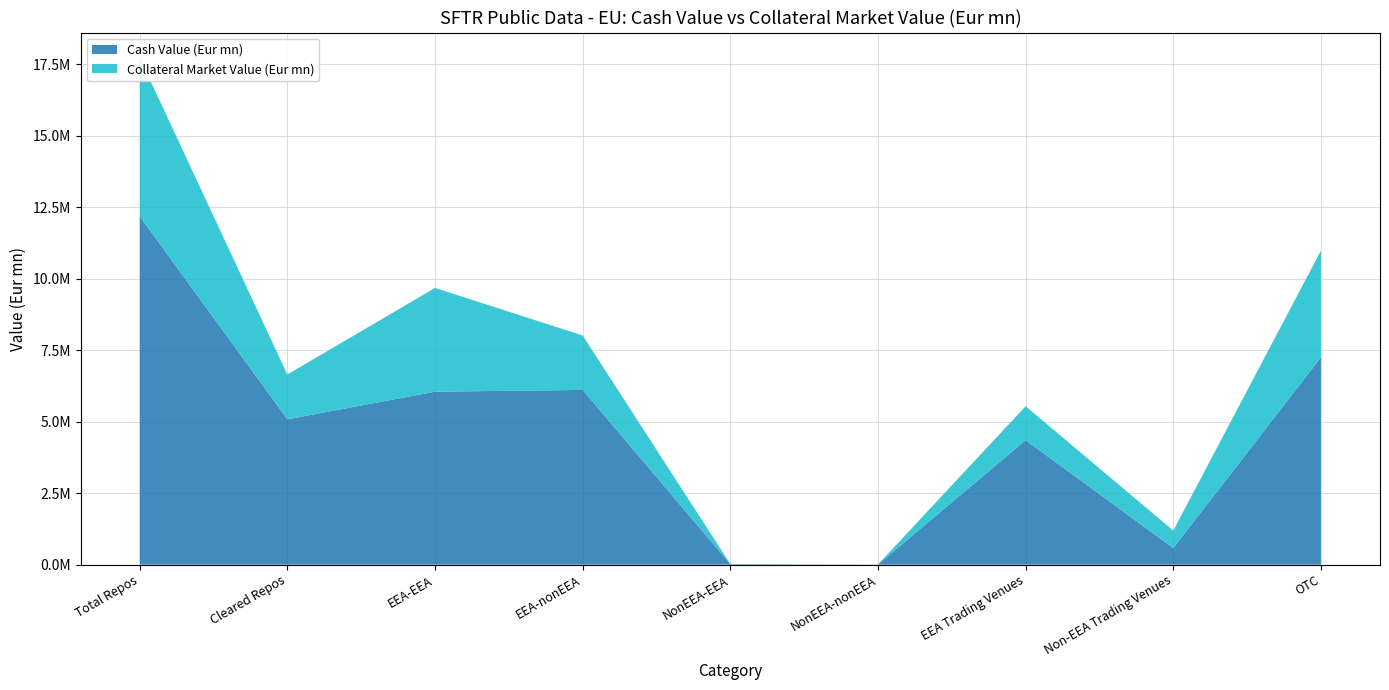

Reading left to right, what are all the values shown in this chart?

Cash Value (Eur mn): 12187421.3	5086184.3	6051307.5	6113045.4	18284.9	4783.5	4353313.1	581371.0	7252737.2
Collateral Market Value (Eur mn): 5543050.4	1565366.0	3631154.3	1904379.3	4374.5	3141.9	1188442.4	610985.8	3733922.3